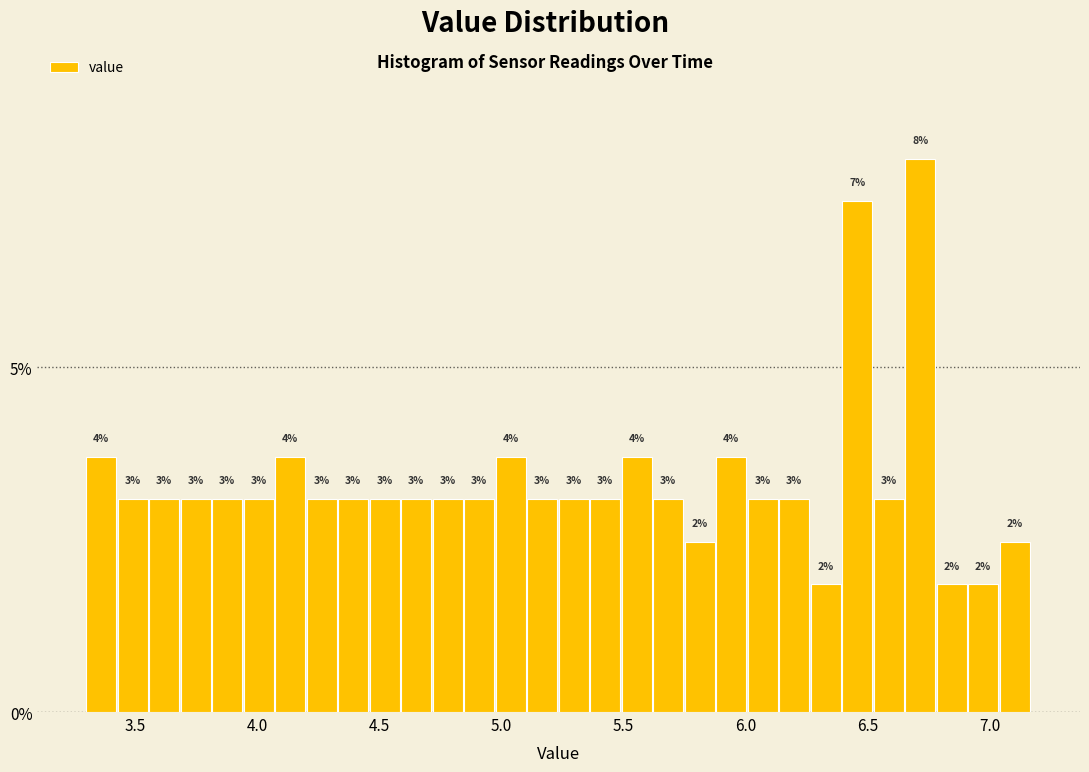

Read against the x-axis, roughly where is the centre of the tallest bar?

6.70